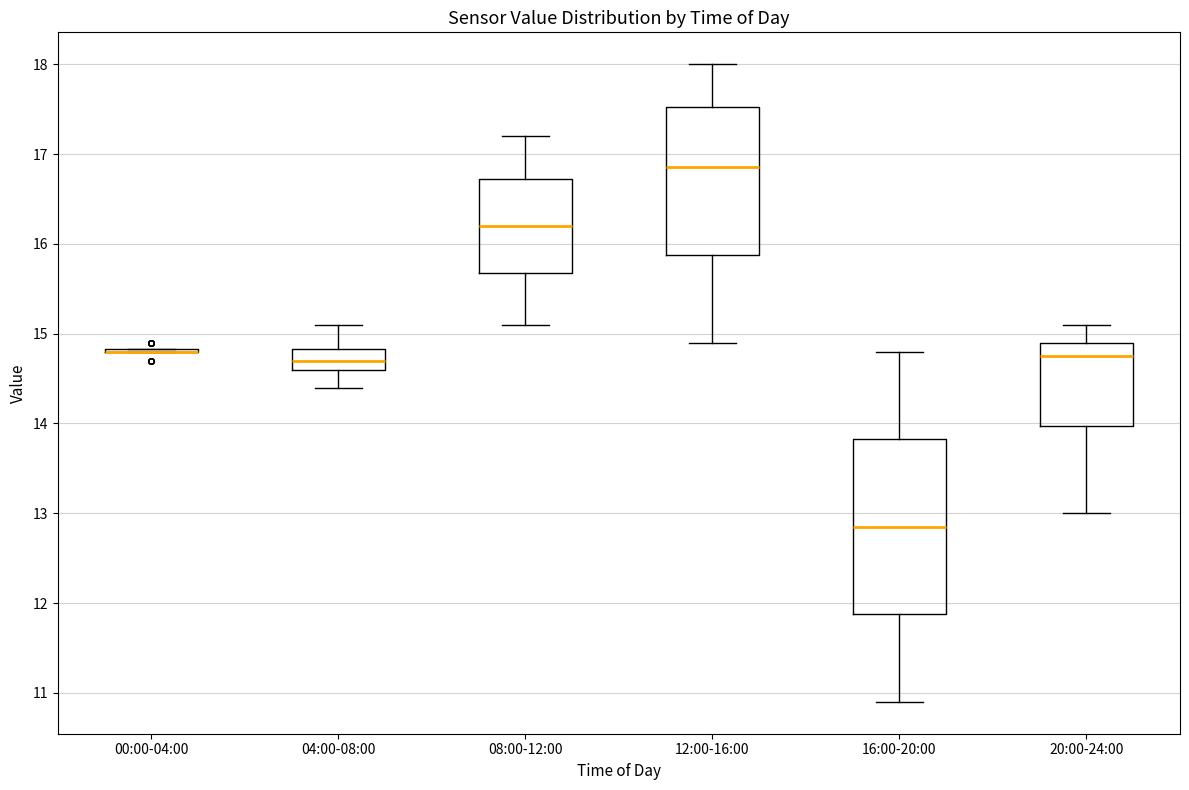

Where does the upper whisker of the box for 04:00-08:00 end on the y-axis? The values are not printed on the chart, so give them approximately, as read against the axis.

15.1